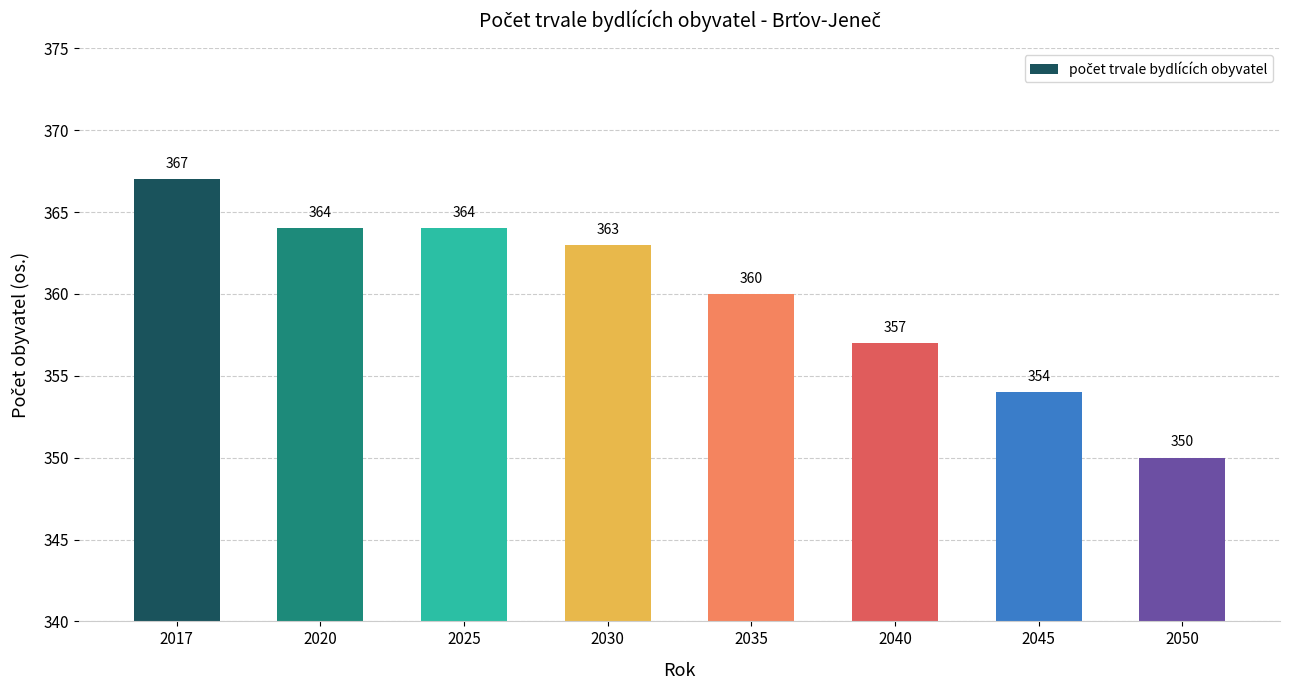

The chart shows a value of 364 at 2025. True or false?

True